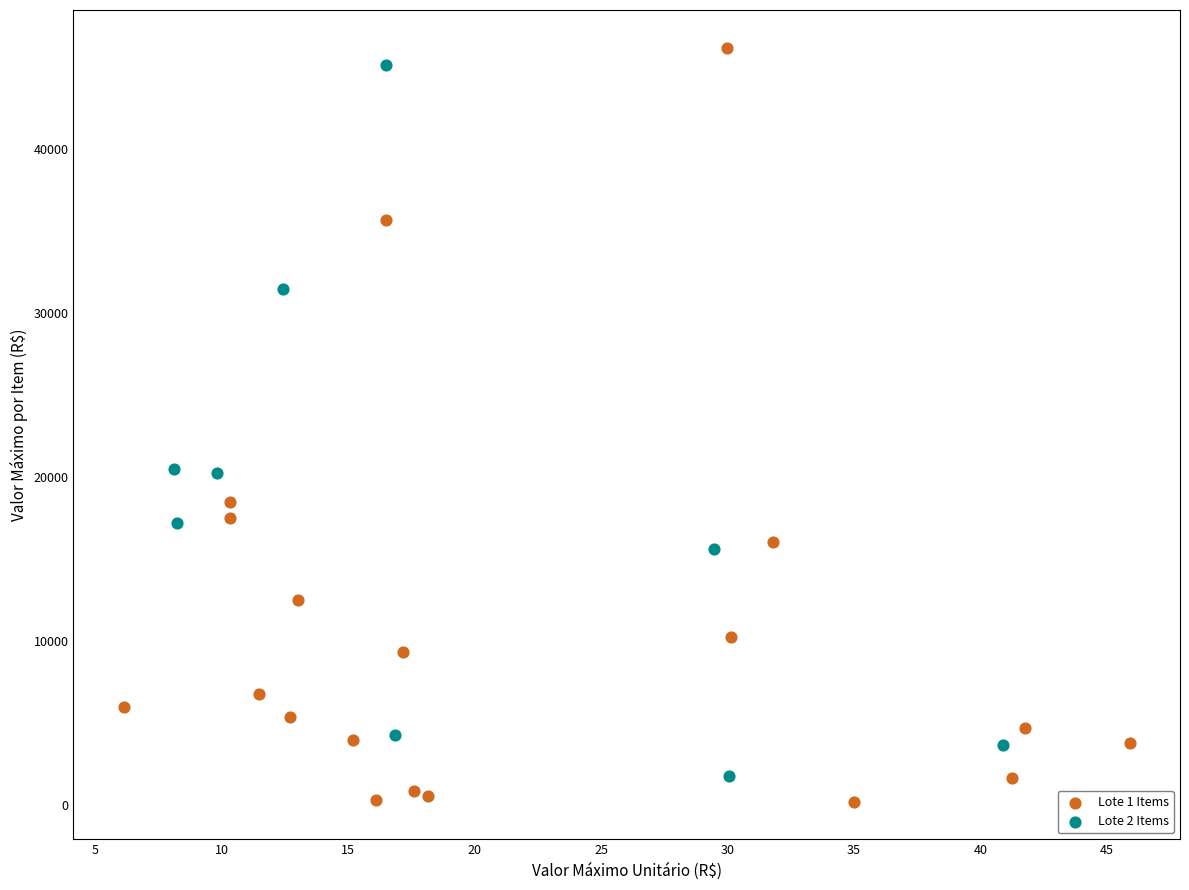

Which series has the largest Y range (max minus min)?

Lote 1 Items